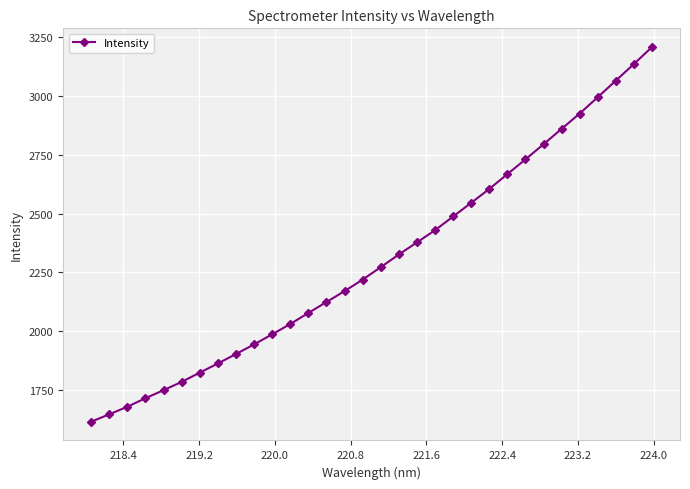

What is the average value?

2304.6